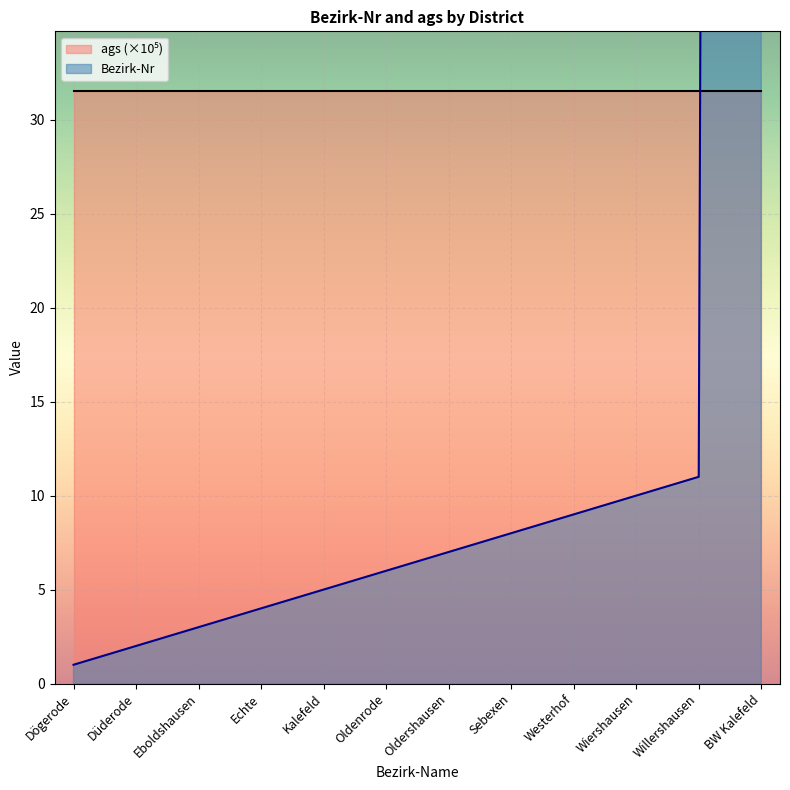

What is the label of the 6th point from the right?

Oldershausen